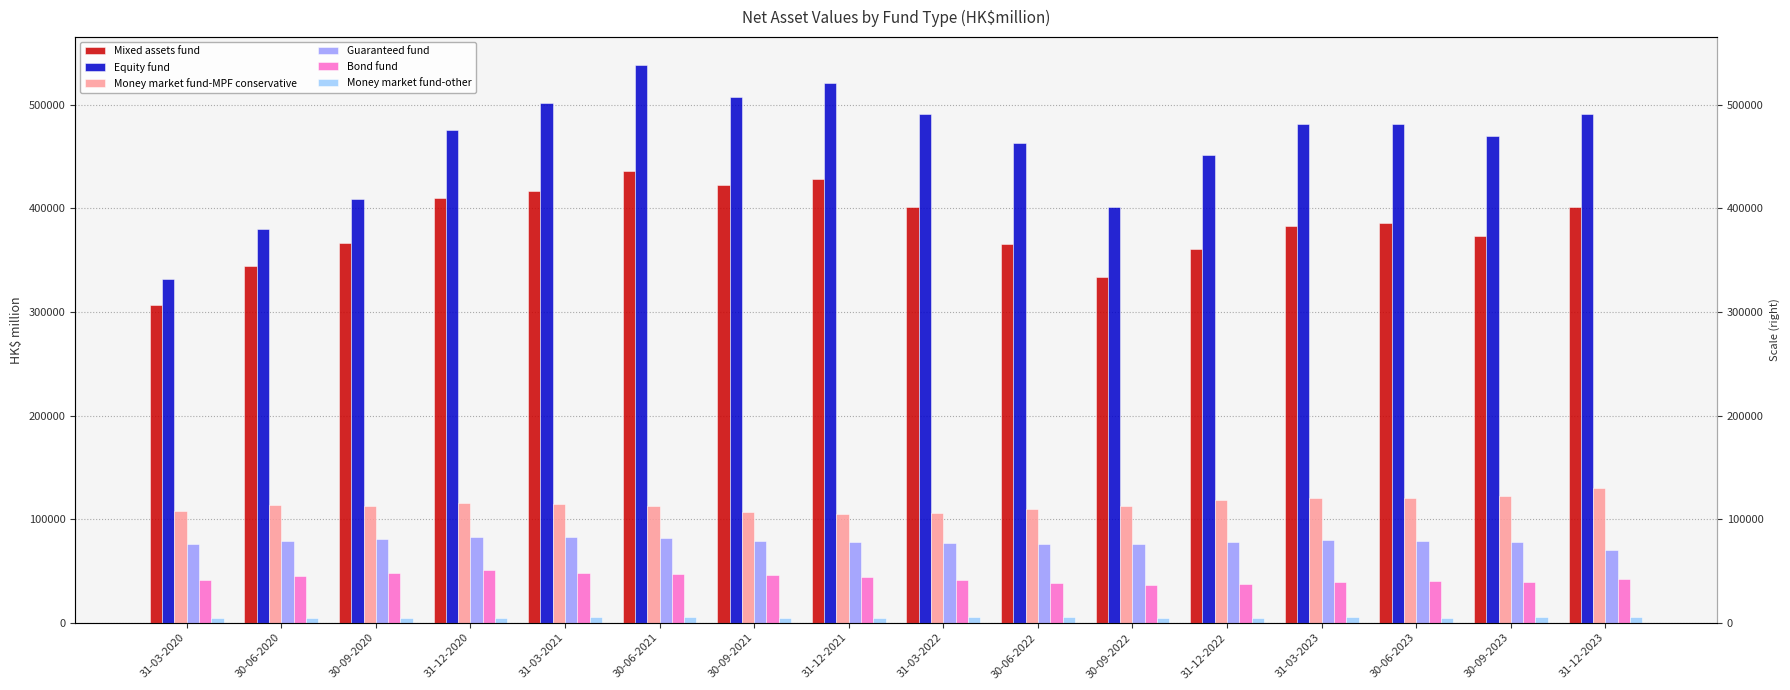

List the labels in order of Money market fund-MPF conservative value, smallest first.

31-12-2021, 31-03-2022, 30-09-2021, 31-03-2020, 30-06-2022, 30-09-2020, 30-06-2021, 30-09-2022, 30-06-2020, 31-03-2021, 31-12-2020, 31-12-2022, 31-03-2023, 30-06-2023, 30-09-2023, 31-12-2023